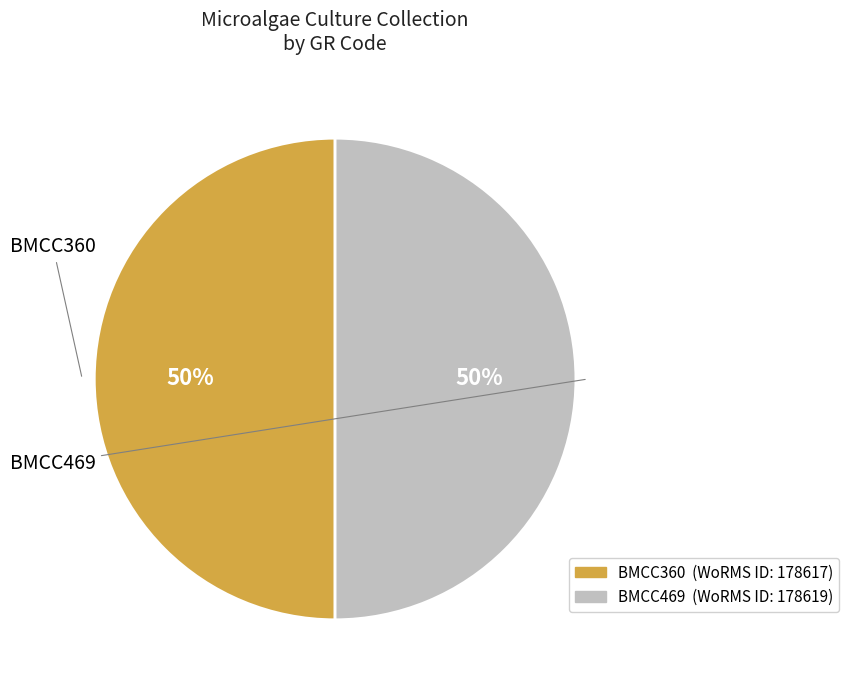

What percentage do BMCC360 and BMCC469 together represent?

100.0%